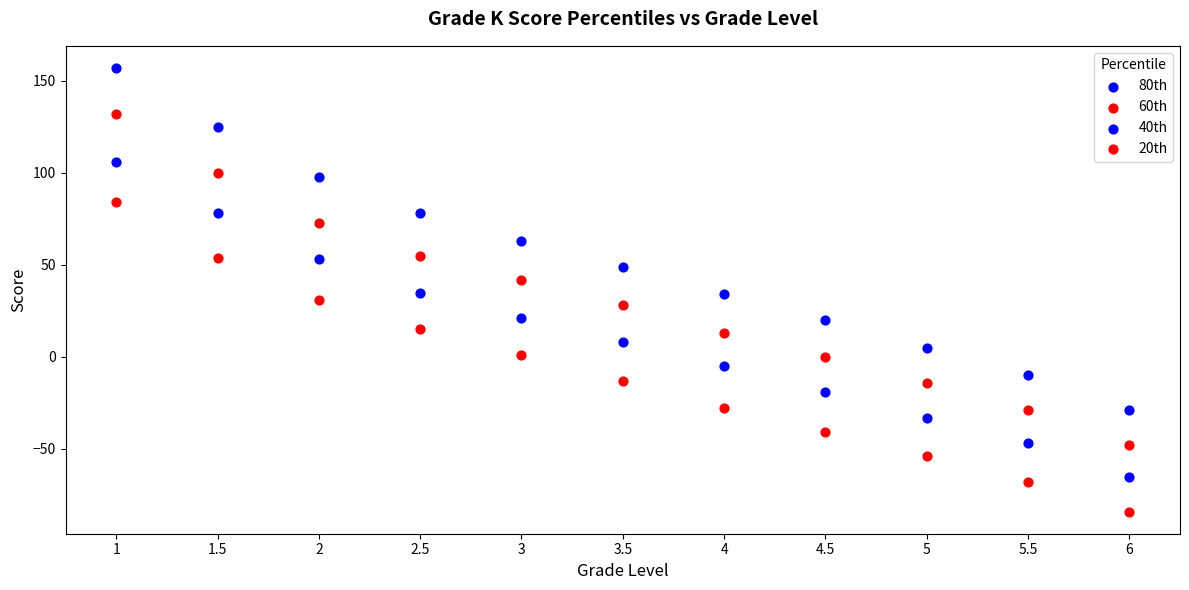

Count the number of points in this scatter plot.

44